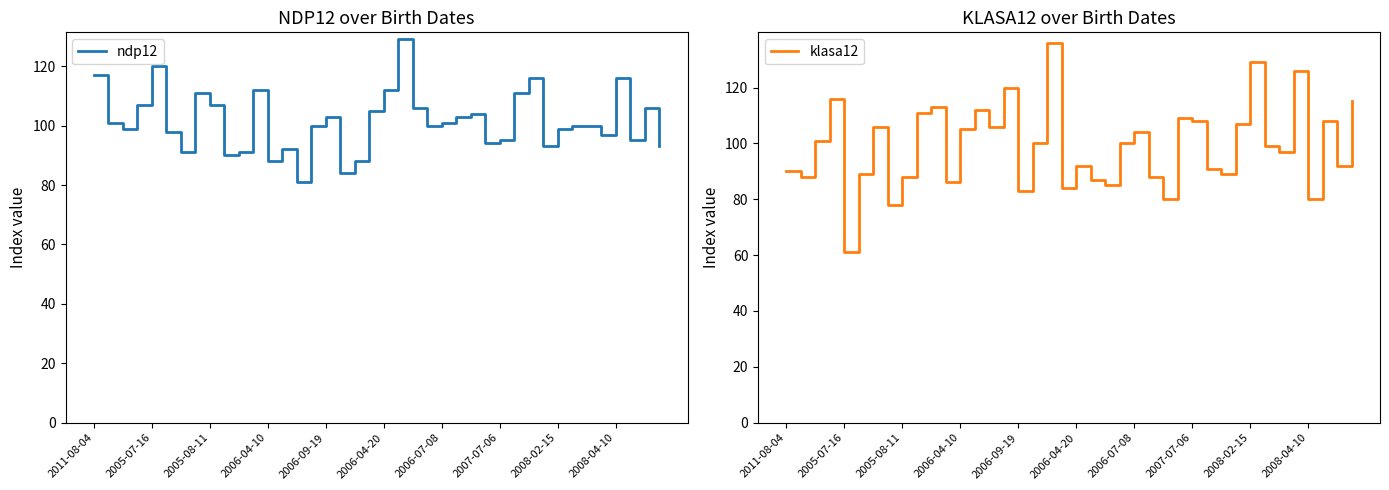

What is the maximum value for ndp12?

129